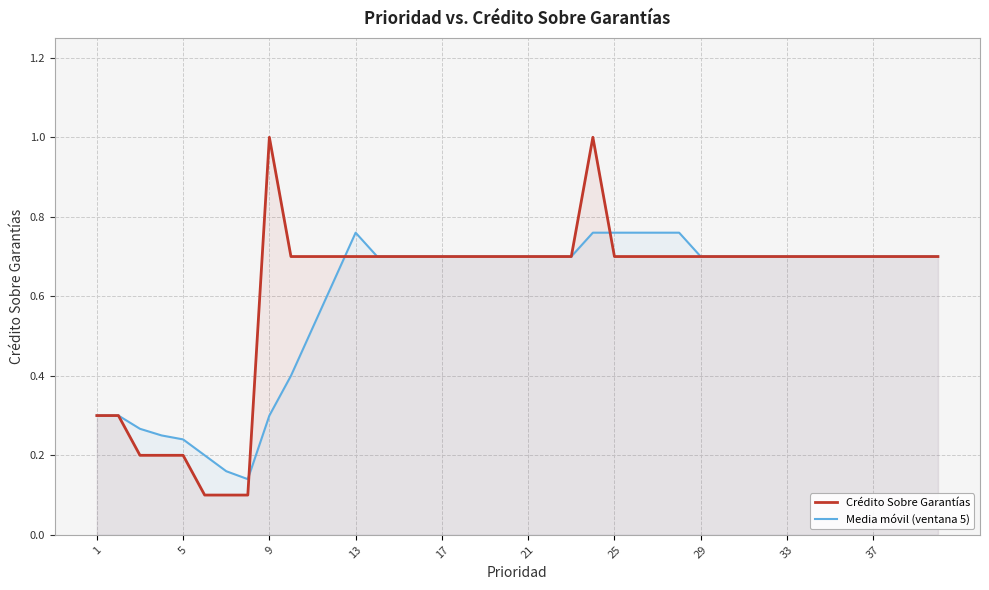

Is it true that Crédito Sobre Garantías equals 0.7 at 25?

True